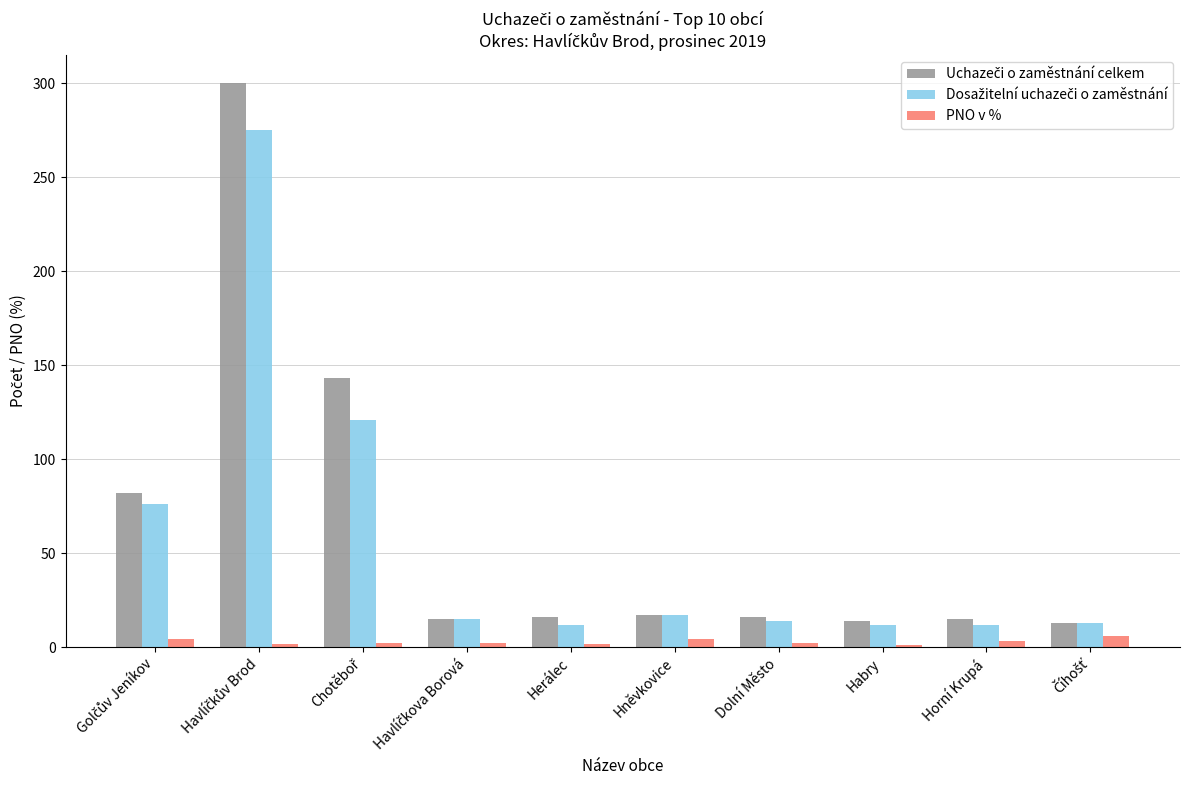

At Chotěboř, list the series in order from smallest to largest.

PNO v %, Dosažitelní uchazeči o zaměstnání, Uchazeči o zaměstnání celkem